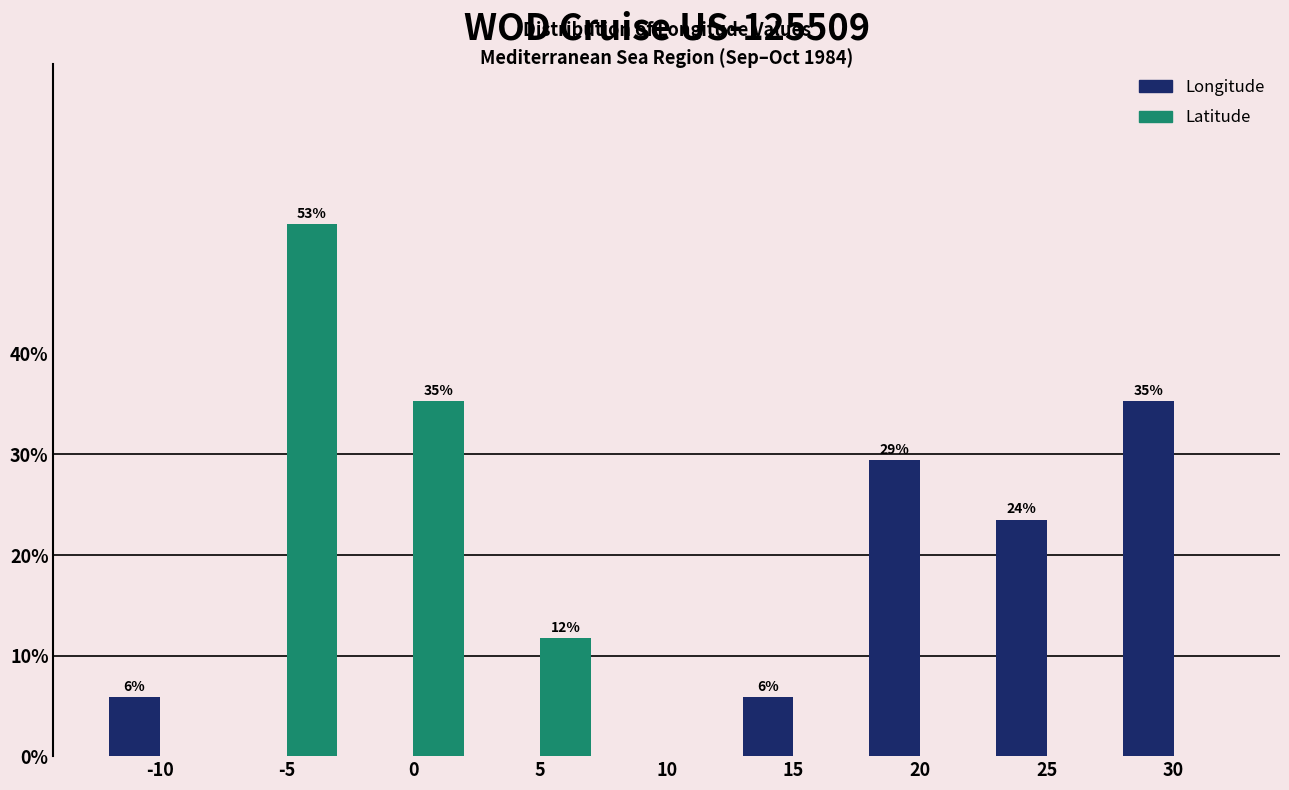

Reading right to left, extract all data points from this chart.

Longitude: 30=35.3	25=23.5	20=29.4	15=5.9	10=0.0	5=0.0	0=0.0	-5=0.0	-10=5.9
Latitude: 30=0.0	25=0.0	20=0.0	15=0.0	10=0.0	5=11.8	0=35.3	-5=52.9	-10=0.0